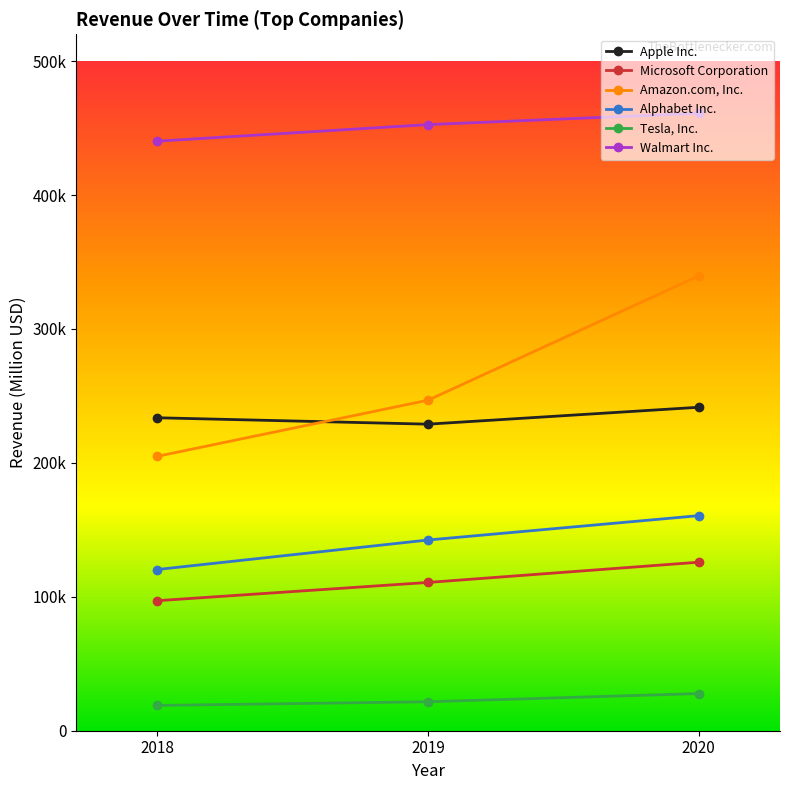

Between 2020 and 2018, which is larger?

2020